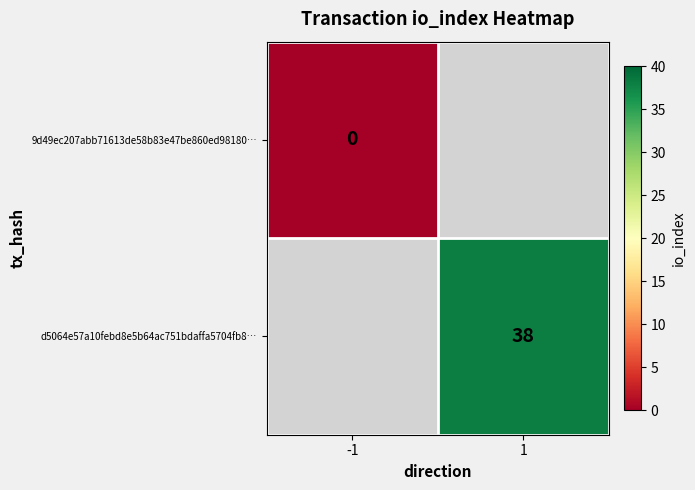

The d5064e57a10febd8e5b64ac751bdaffa5704fb8… series shows 38 at 1. True or false?

True